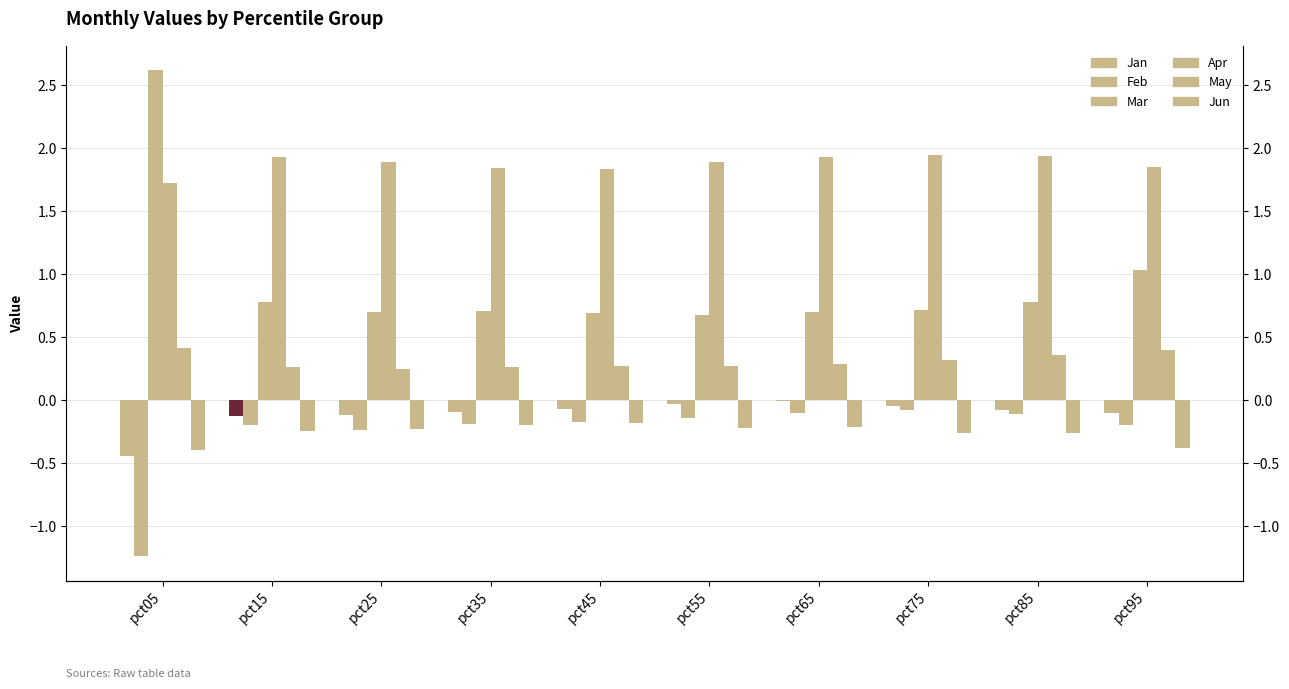

What is the total value across all series at pct15?

2.4